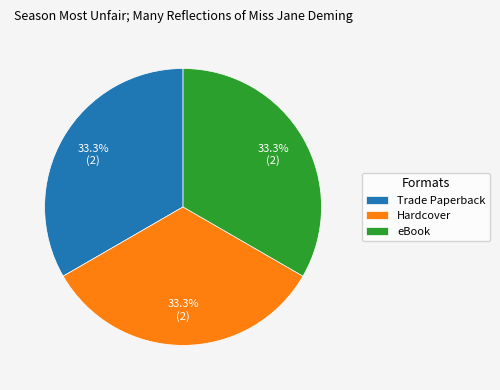

Is the sum of Hardcover and Trade Paperback greater than half?

Yes